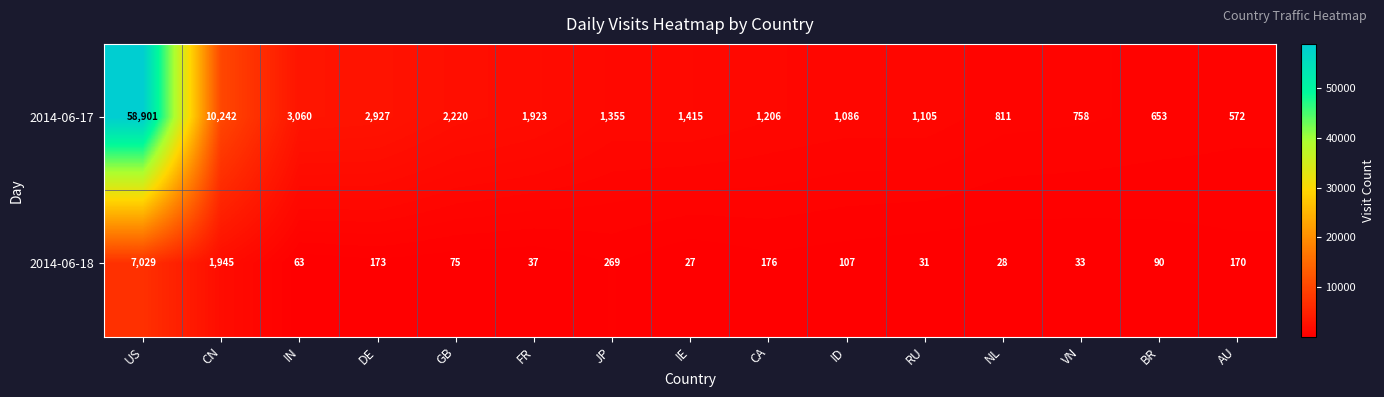

List the series in order of their peak value, lowest first.

2014-06-18, 2014-06-17